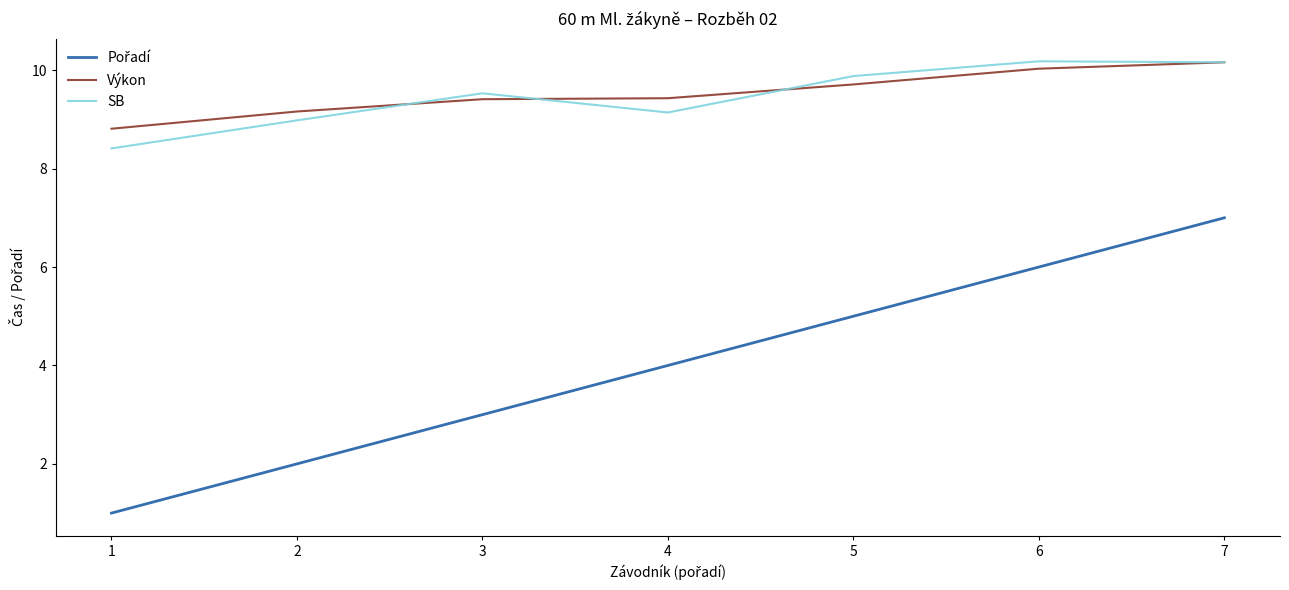

True or false: Výkon has more than 2 interior local peaks.

False